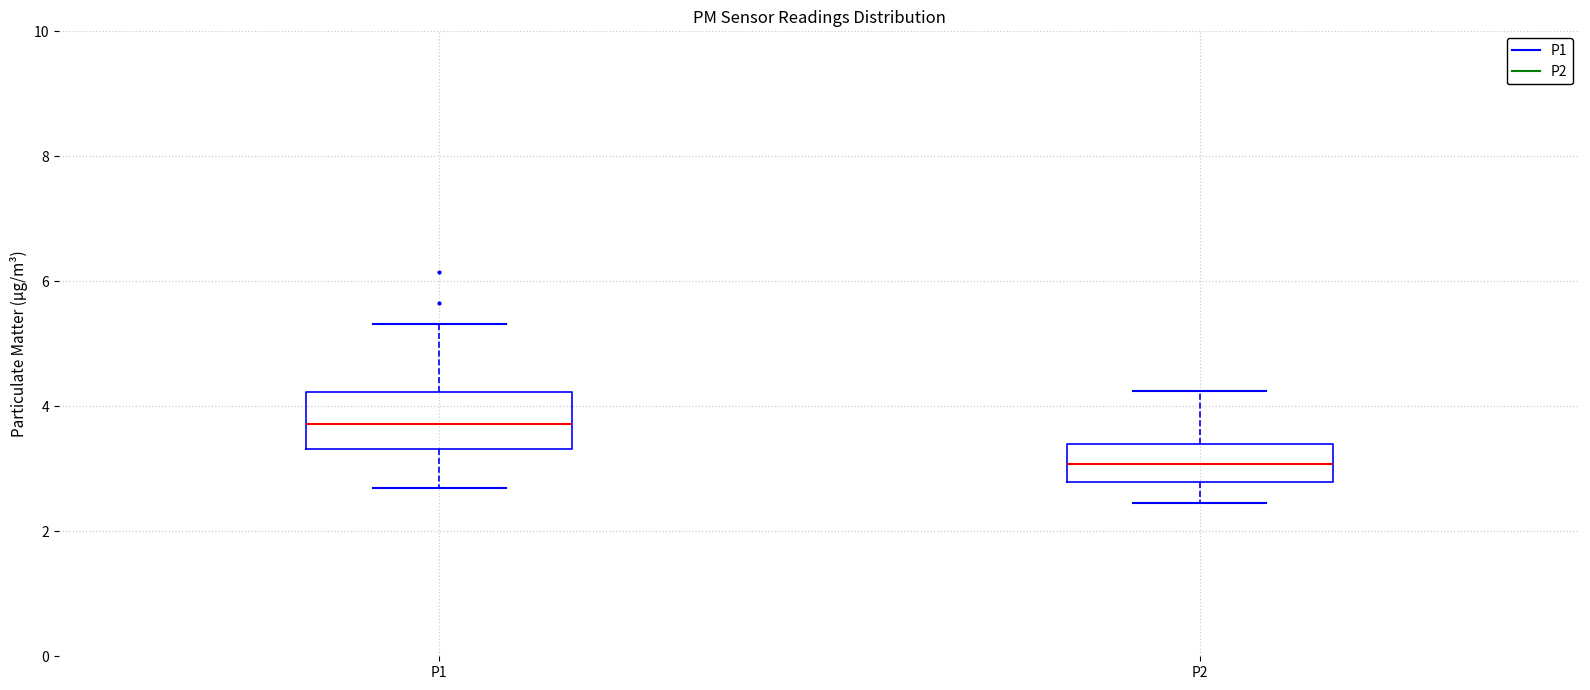

Which box's median line is the highest?

P1